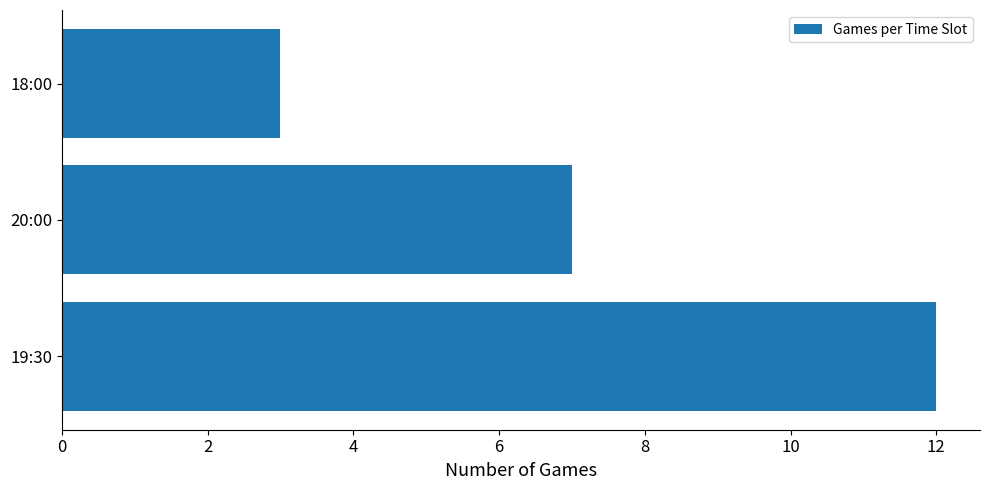

Rank the categories by value from lowest to highest.

18:00, 20:00, 19:30